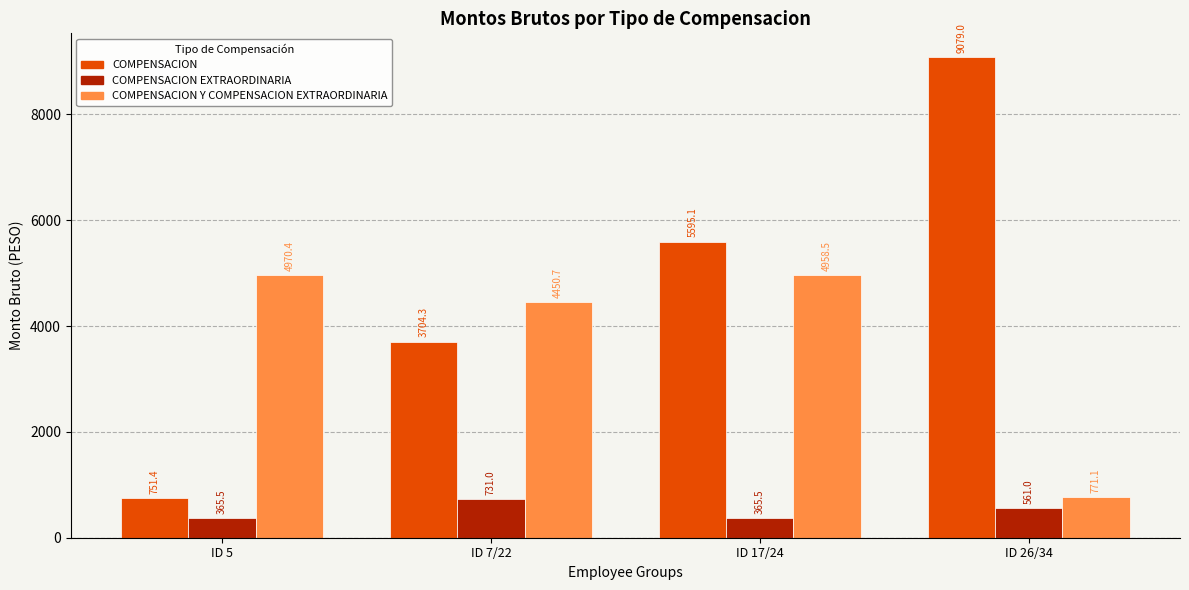

What is the sum of all COMPENSACION EXTRAORDINARIA values?

2023.0